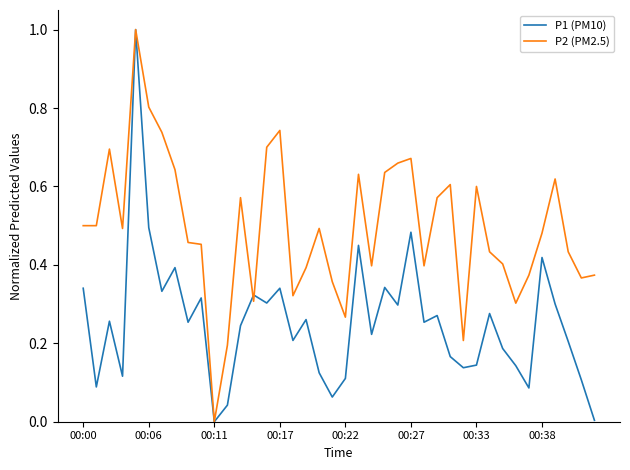

What is the greatest value displayed?

1.0